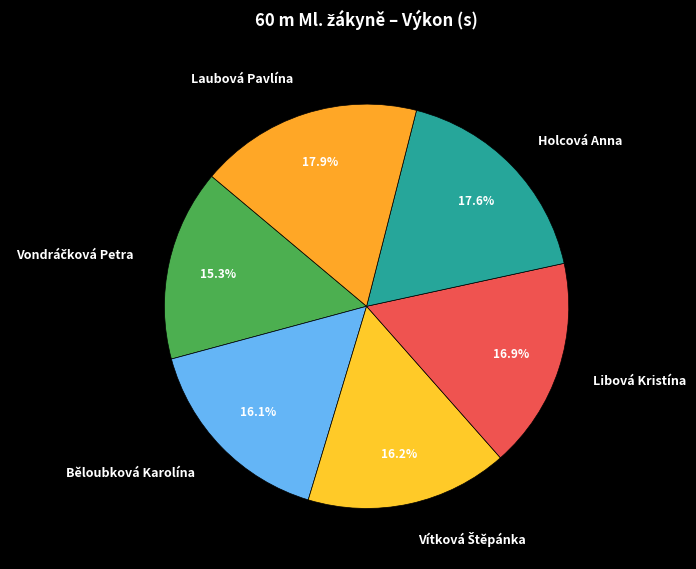

What percentage is NOT represented by Laubová Pavlína?

82.1%